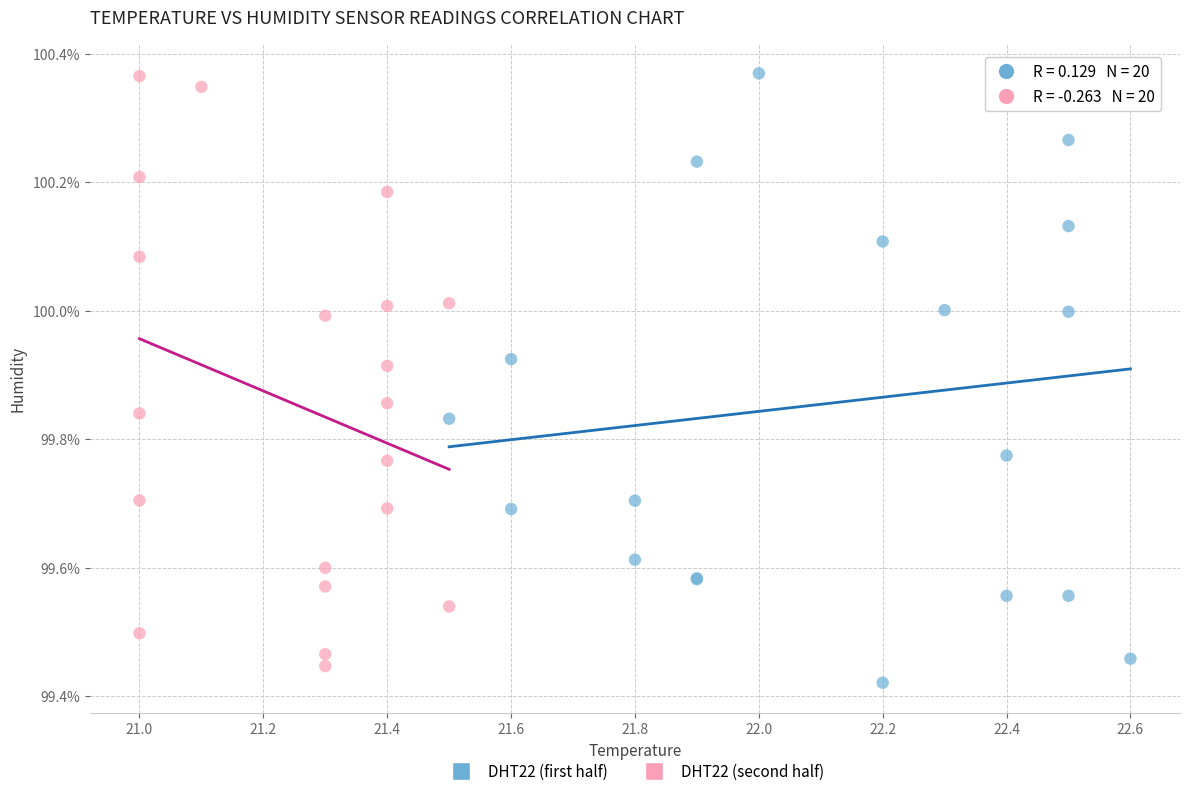

What are all the series names shown in the legend?

DHT22 (first half), DHT22 (second half)